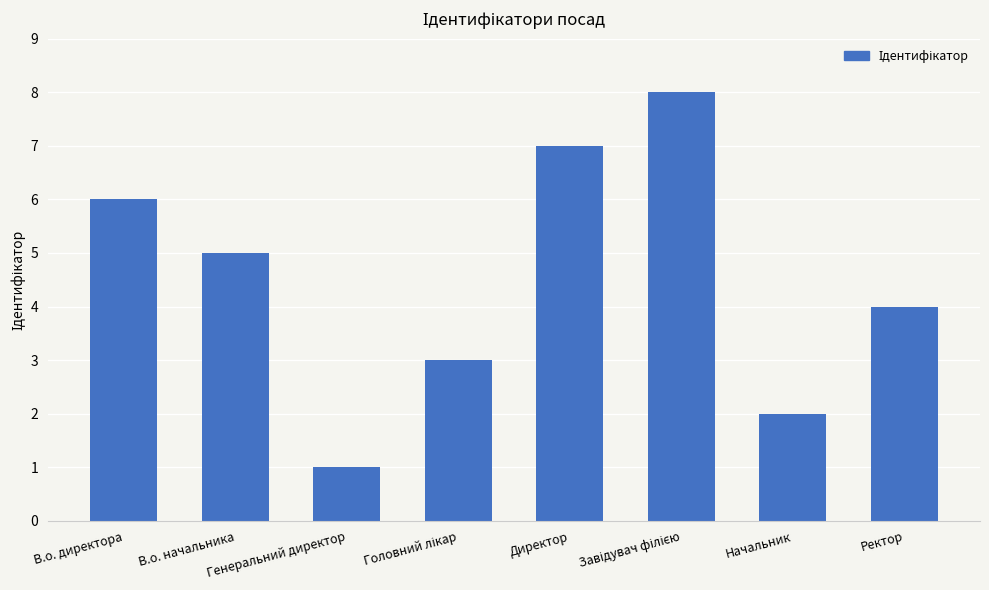

What is the difference between the values at Генеральний директор and Начальник?

1